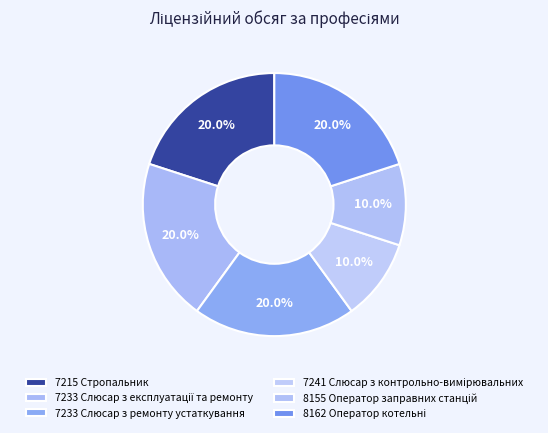

What percentage is the 7233 Слюсар з експлуатації та ремонту slice, to the nearest percent?

20%